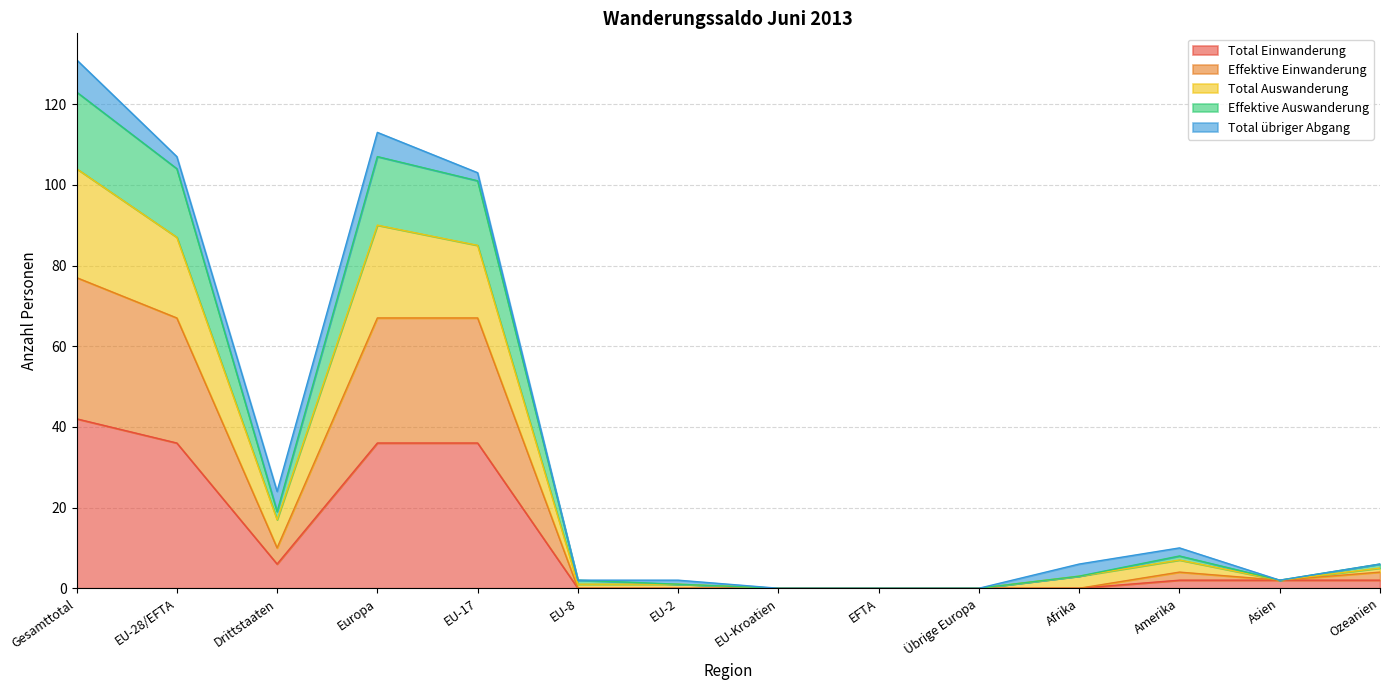

The Effektive Einwanderung series shows 0 at EU-Kroatien. True or false?

True